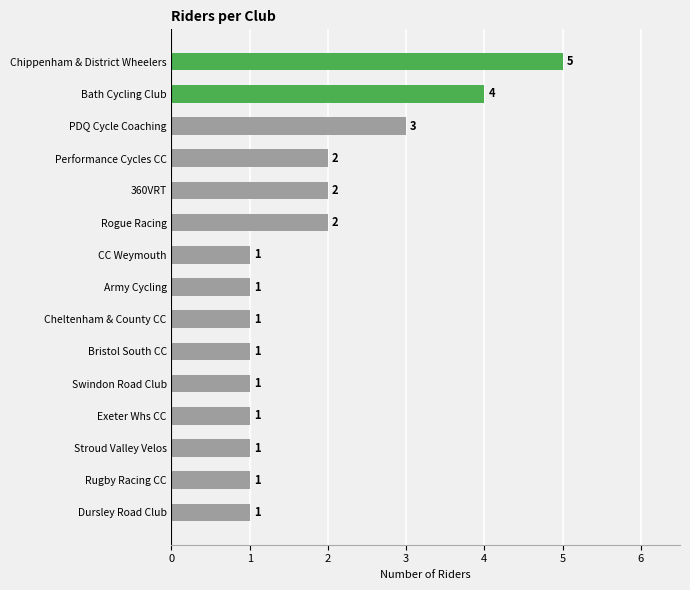

True or false: the data shows 1 at Performance Cycles CC.

False